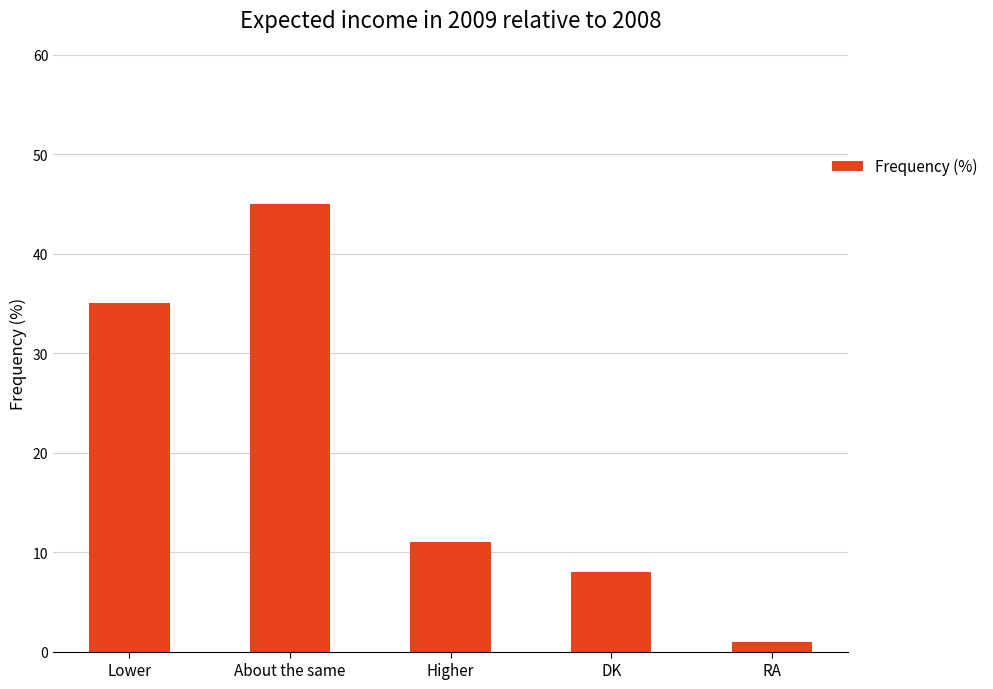

How many data points does each series have?

5